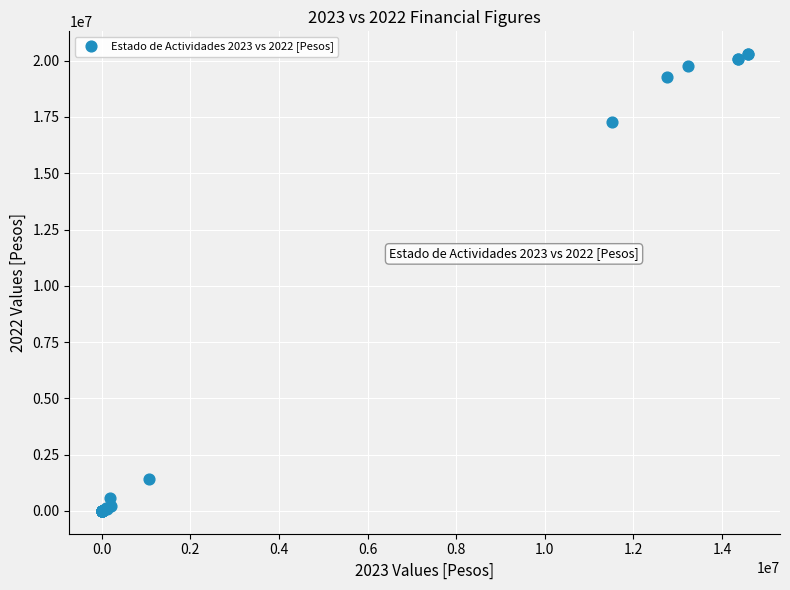

What Y value in the scatter plot is closest to 10145634?

17296683.4